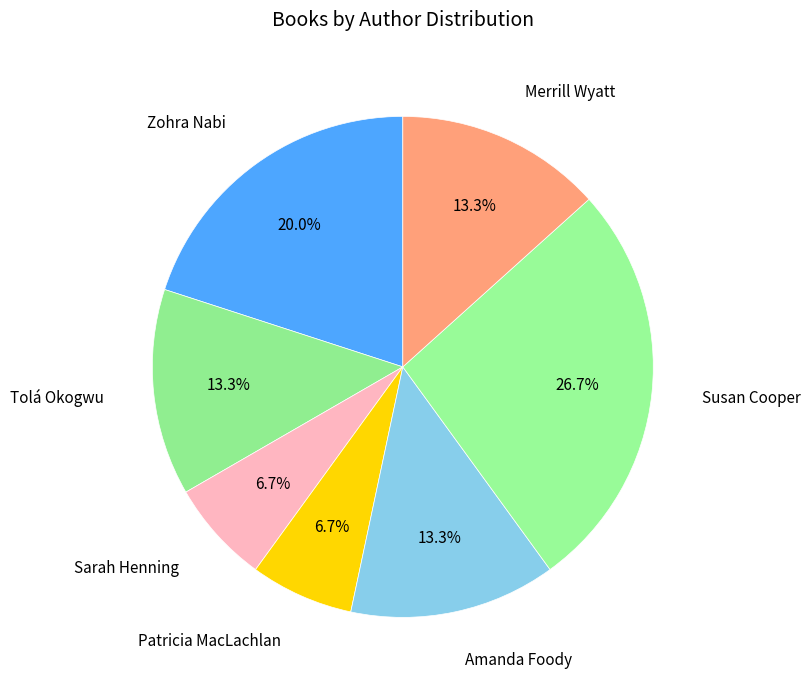

What is the largest slice in the pie chart?

Susan Cooper